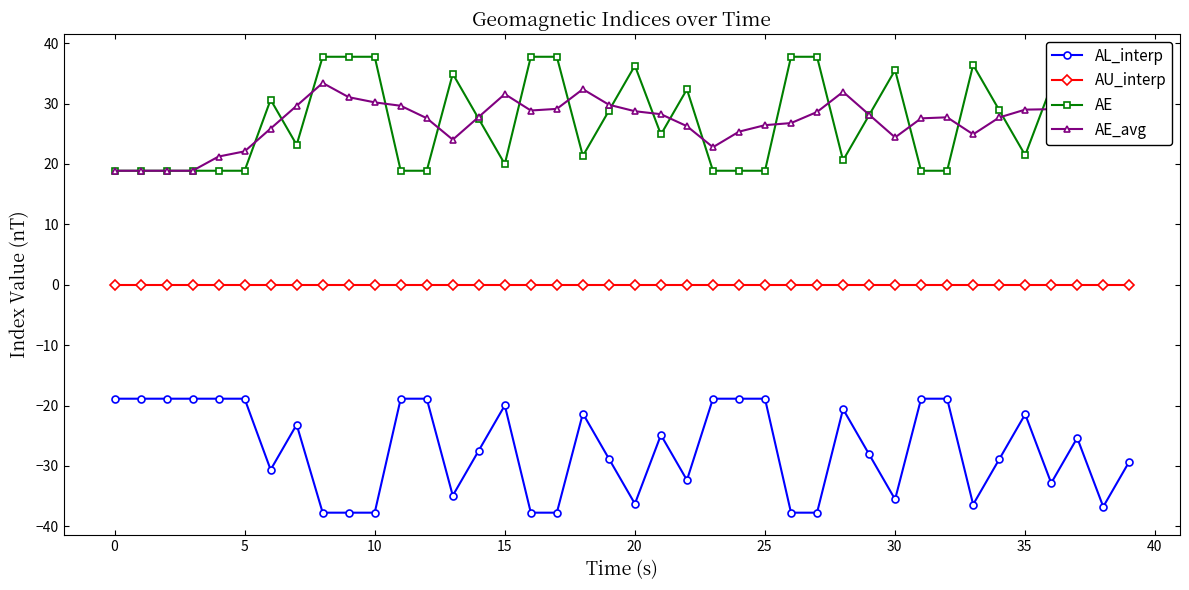

What is the difference between the maximum and minimum values in the AE_avg series?

14.5